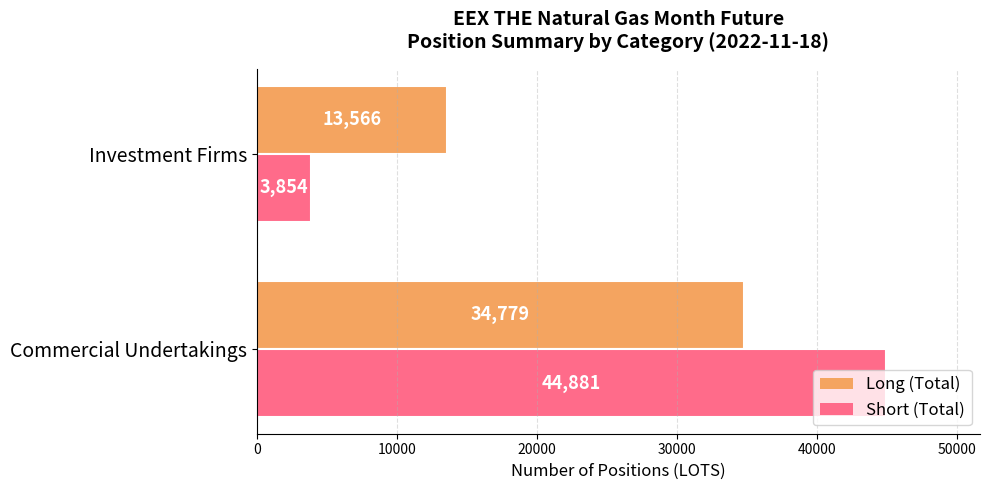

The Short (Total) series shows 29501 at Commercial Undertakings. True or false?

False